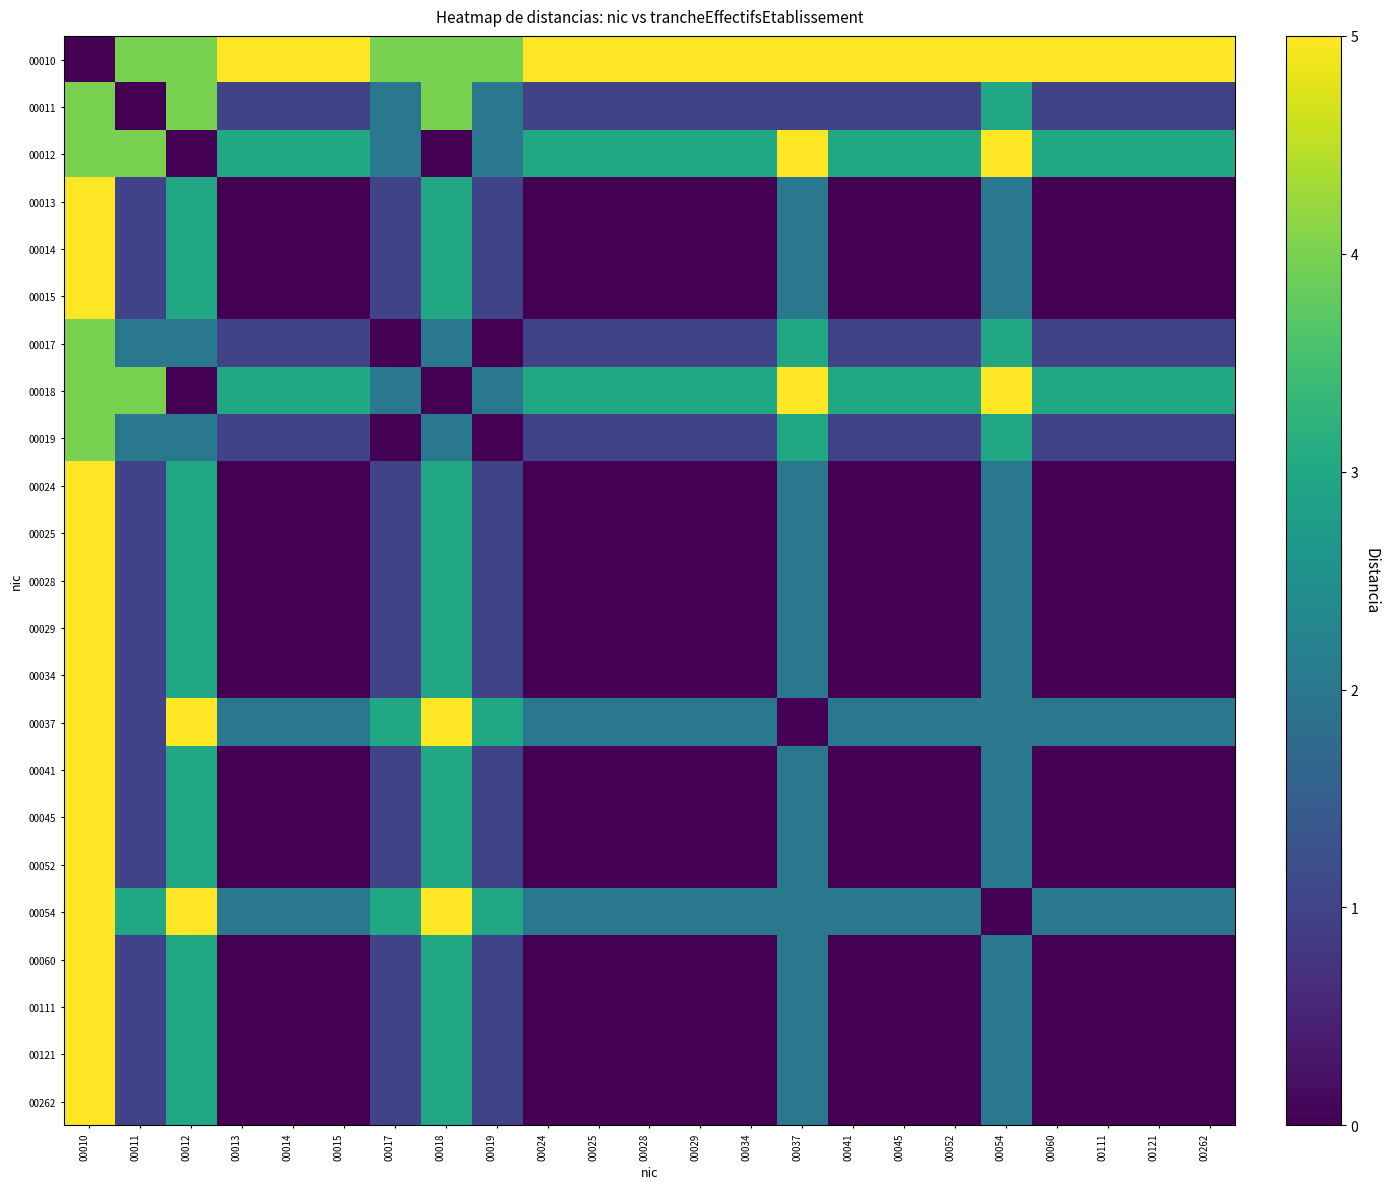

What is the total value across all series at 00121?

18